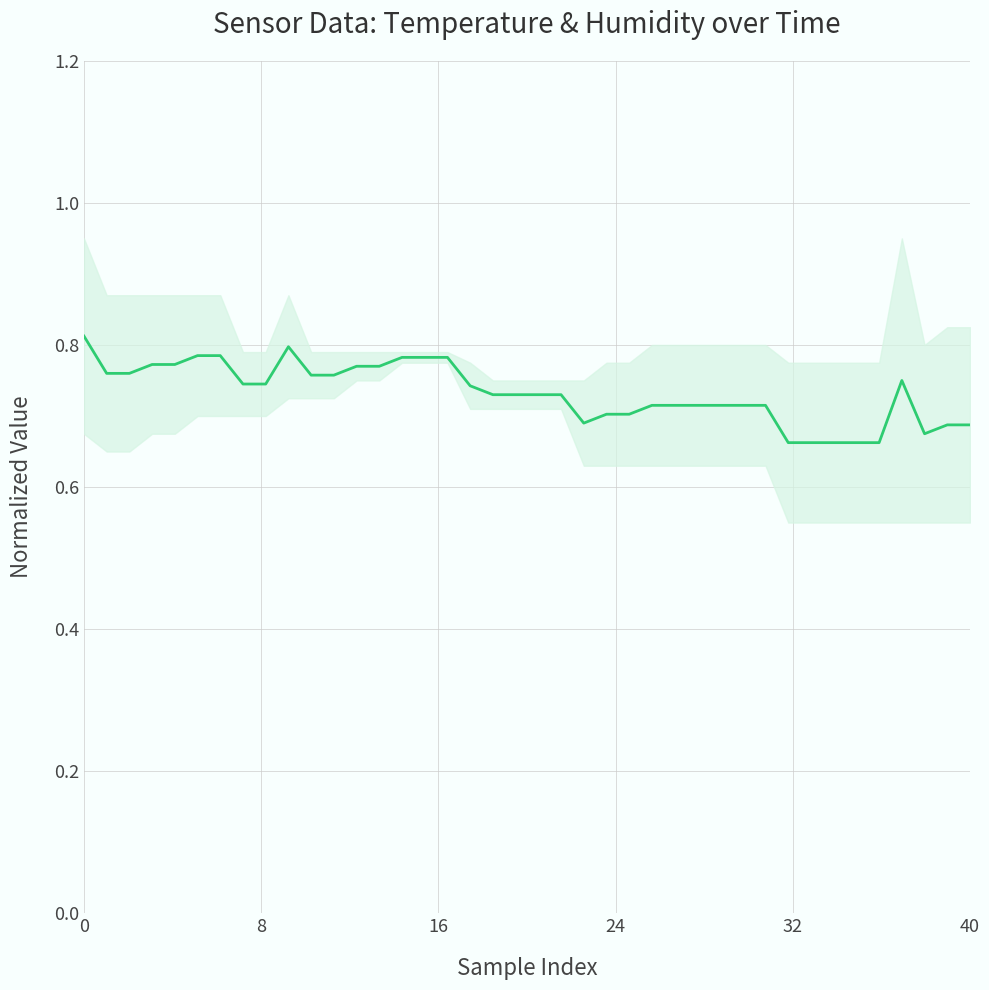

Which has a higher value, 33 or 16?

16